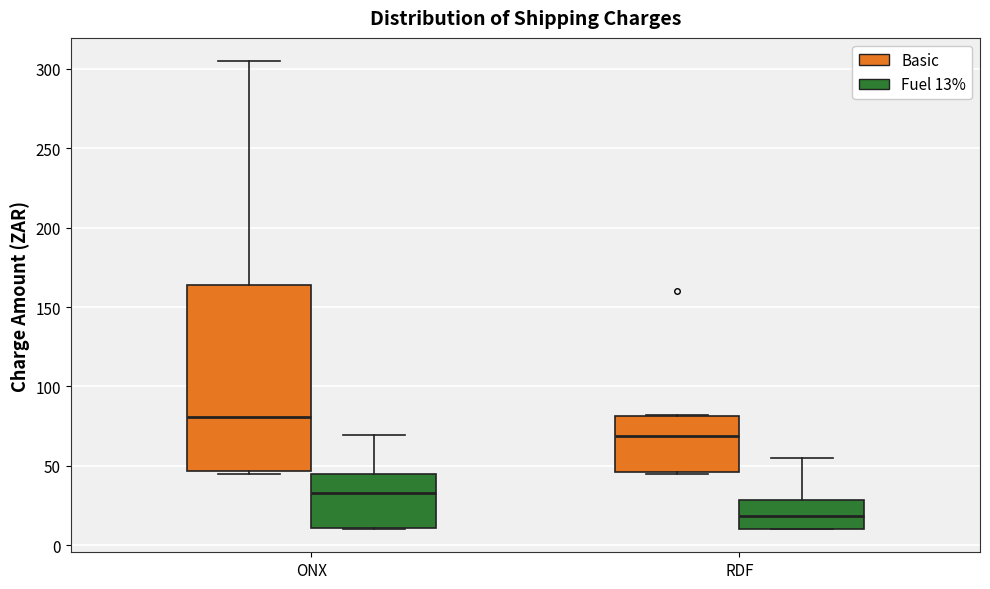

Where is the upper edge of the box for RDF (Fuel 13%) on the y-axis? The values are not printed on the chart, so give them approximately, as read against the axis.

30